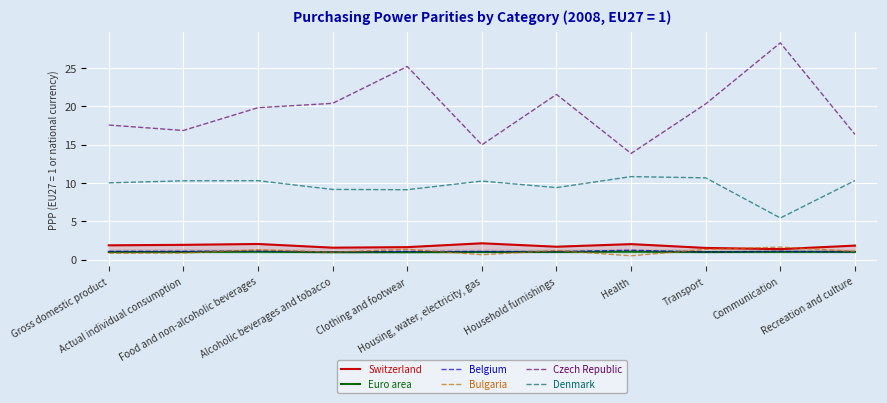

Reading right to left, extract all data points from this chart.

Switzerland: 1.8	1.4	1.5	2.0	1.7	2.1	1.6	1.6	2.1	1.9	1.9
Euro area: 1.0	1.0	1.0	1.1	1.0	1.0	1.0	1.0	1.1	1.0	1.0
Belgium: 1.0	1.1	1.0	1.2	1.1	1.1	1.1	1.0	1.1	1.1	1.1
Bulgaria: 1.1	1.7	1.4	0.5	1.2	0.7	1.4	1.0	1.3	0.9	0.9
Czech Republic: 16.4	28.3	20.3	13.9	21.6	15.0	25.2	20.4	19.8	16.9	17.6
Denmark: 10.3	5.4	10.7	10.9	9.4	10.3	9.1	9.2	10.3	10.3	10.0